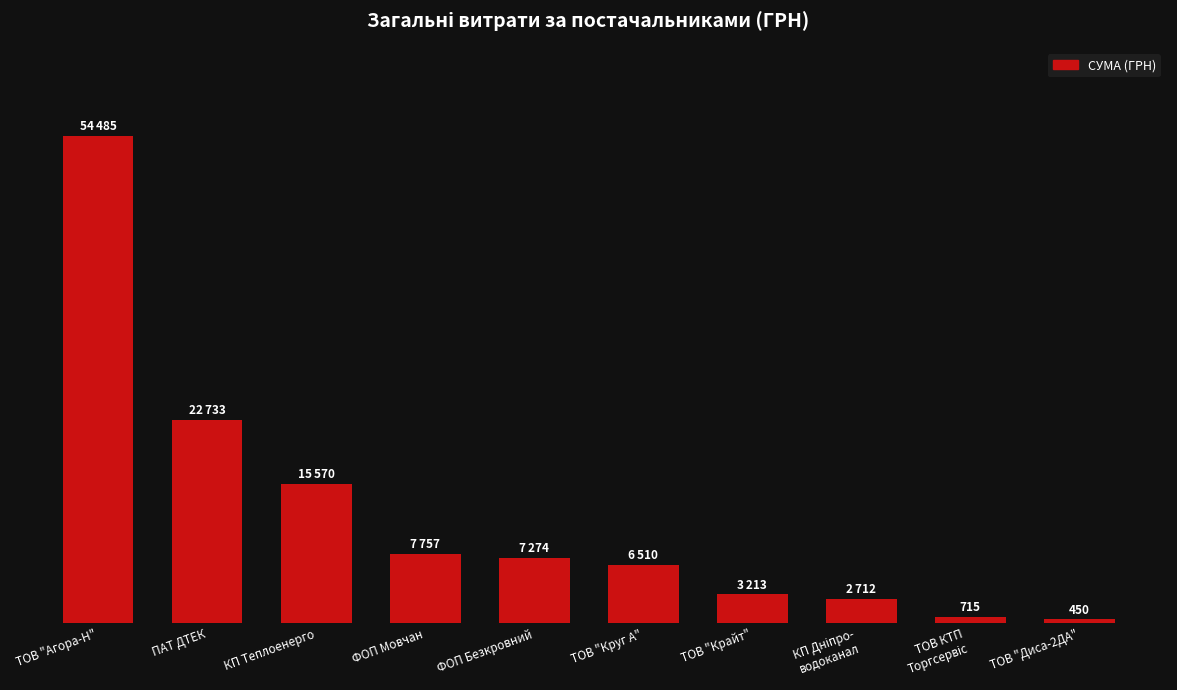

What is the sum of the values at КП Дніпро-
водоканал and ТОВ "Диса-2ДА"?

3162.0